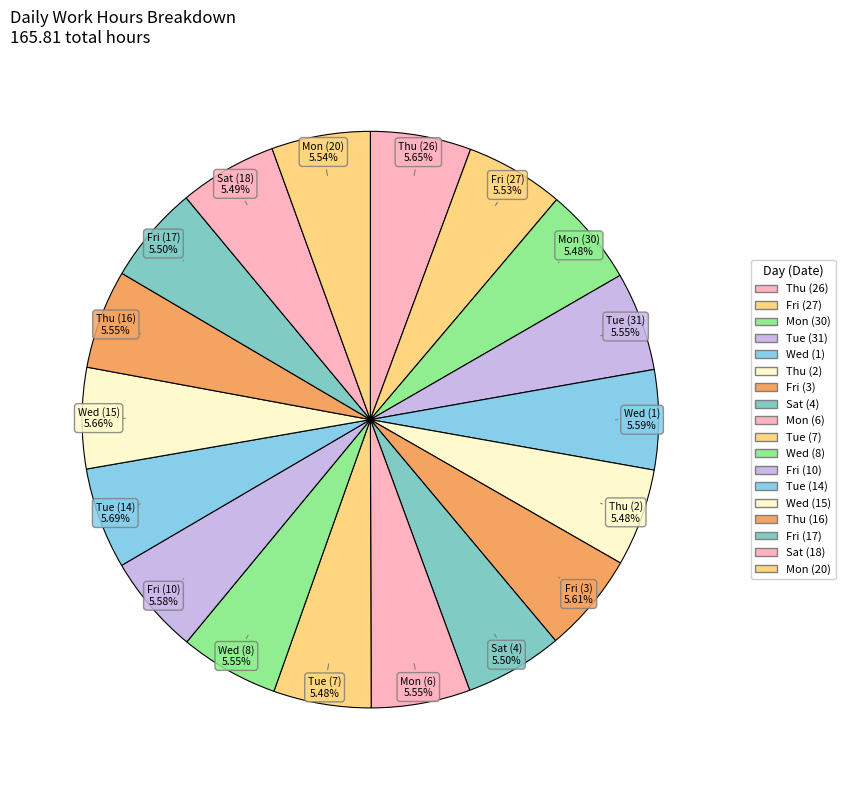

Which slice is the smallest?

Tue (7)